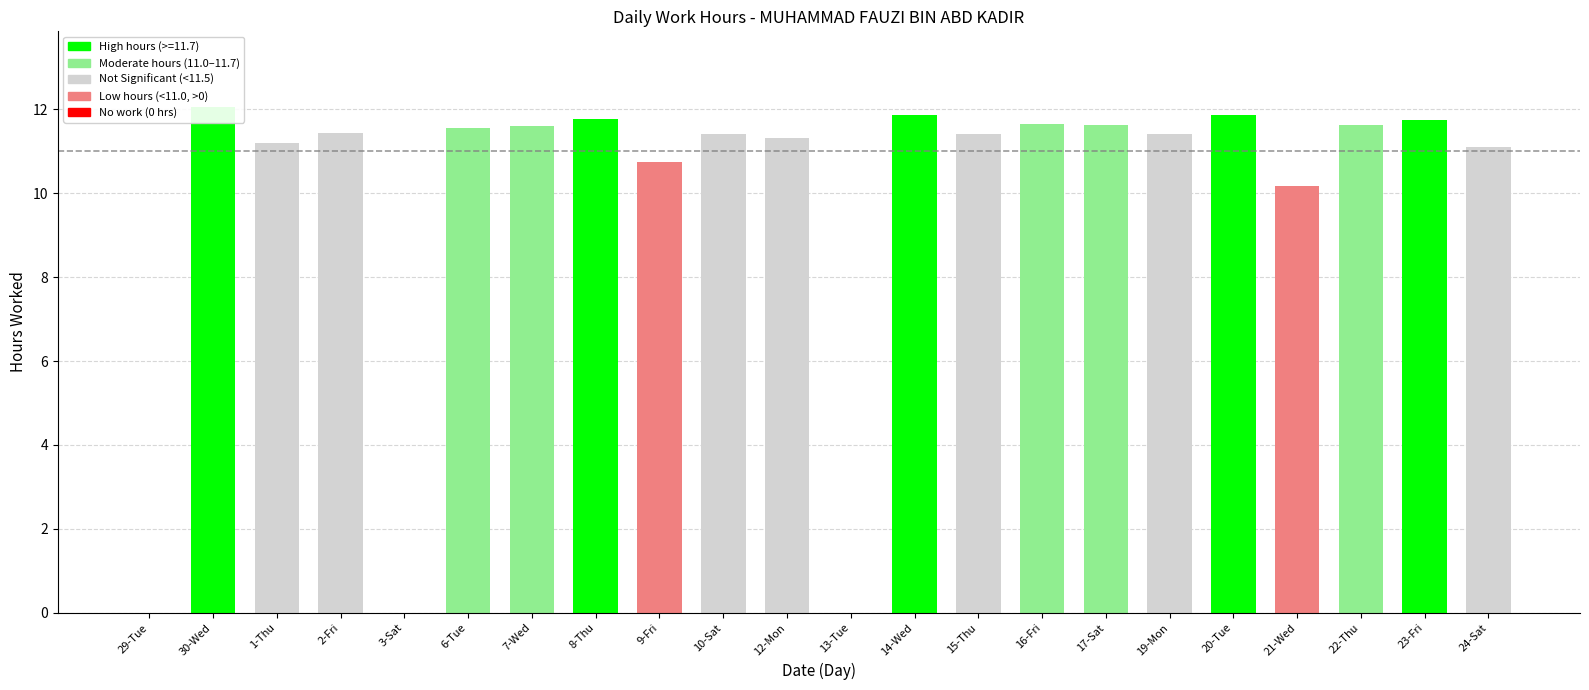

What is the average value?

9.9